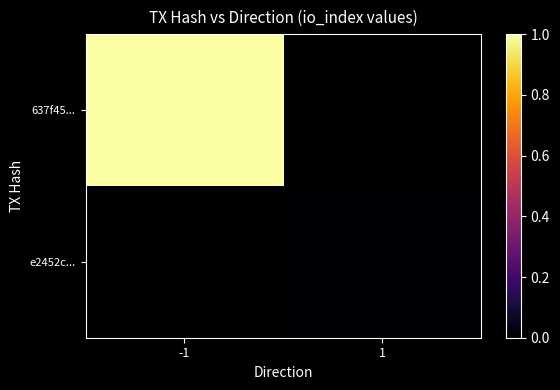

Where is 637f45... nearest to the value 1?

-1